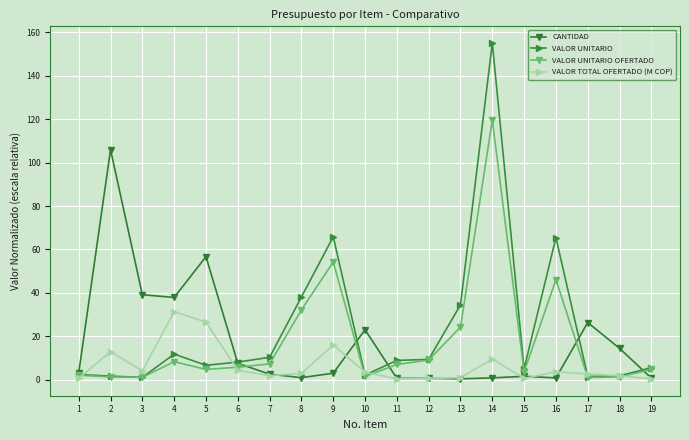

Where is VALOR UNITARIO OFERTADO nearest to the value 60?

9